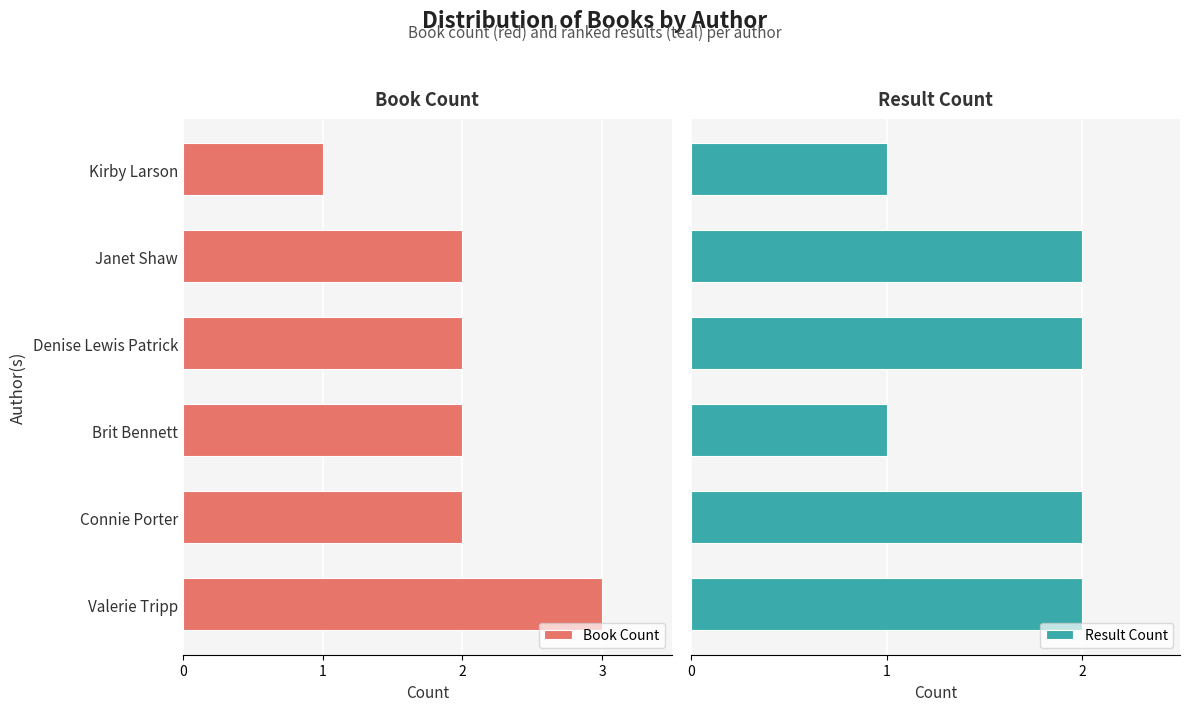

At 3, list the series in order from smallest to largest.

Book Count, Result Count